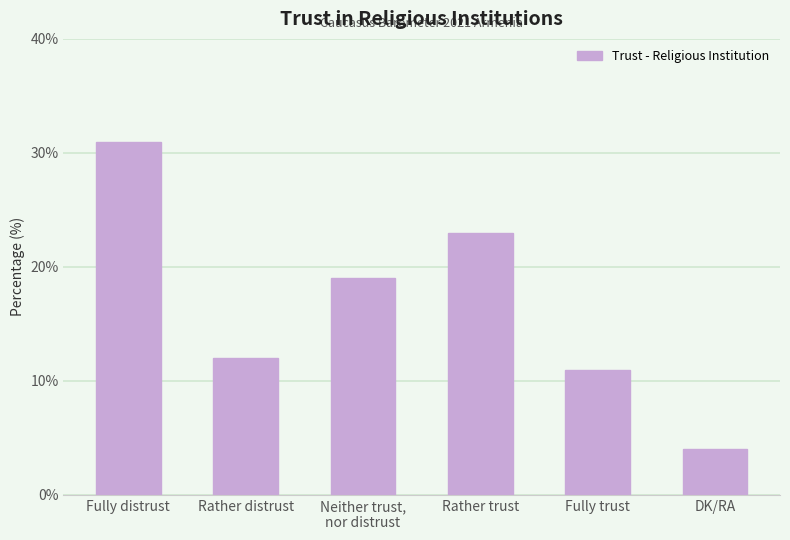

Is it true that the value at Rather trust is 23?

True